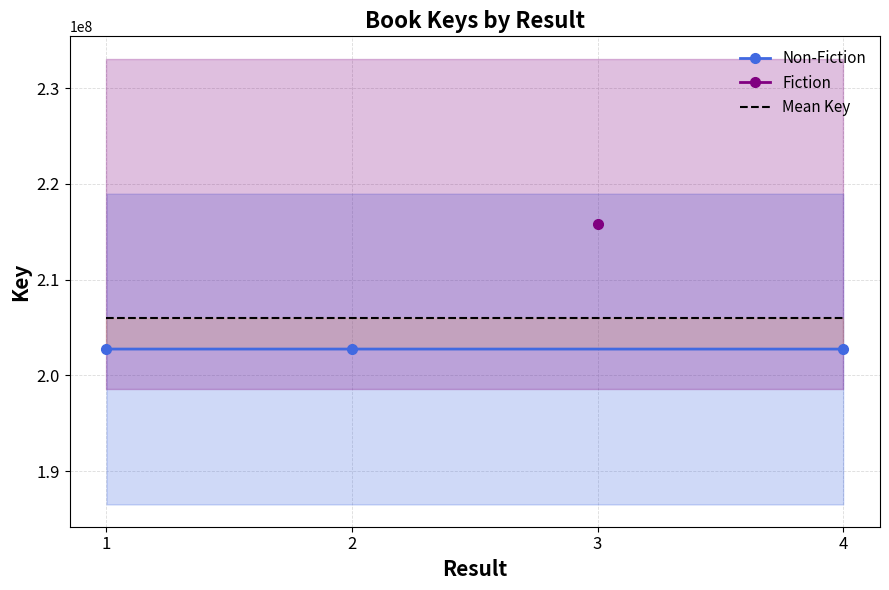

Where is the data nearest to the value 202753410?

2